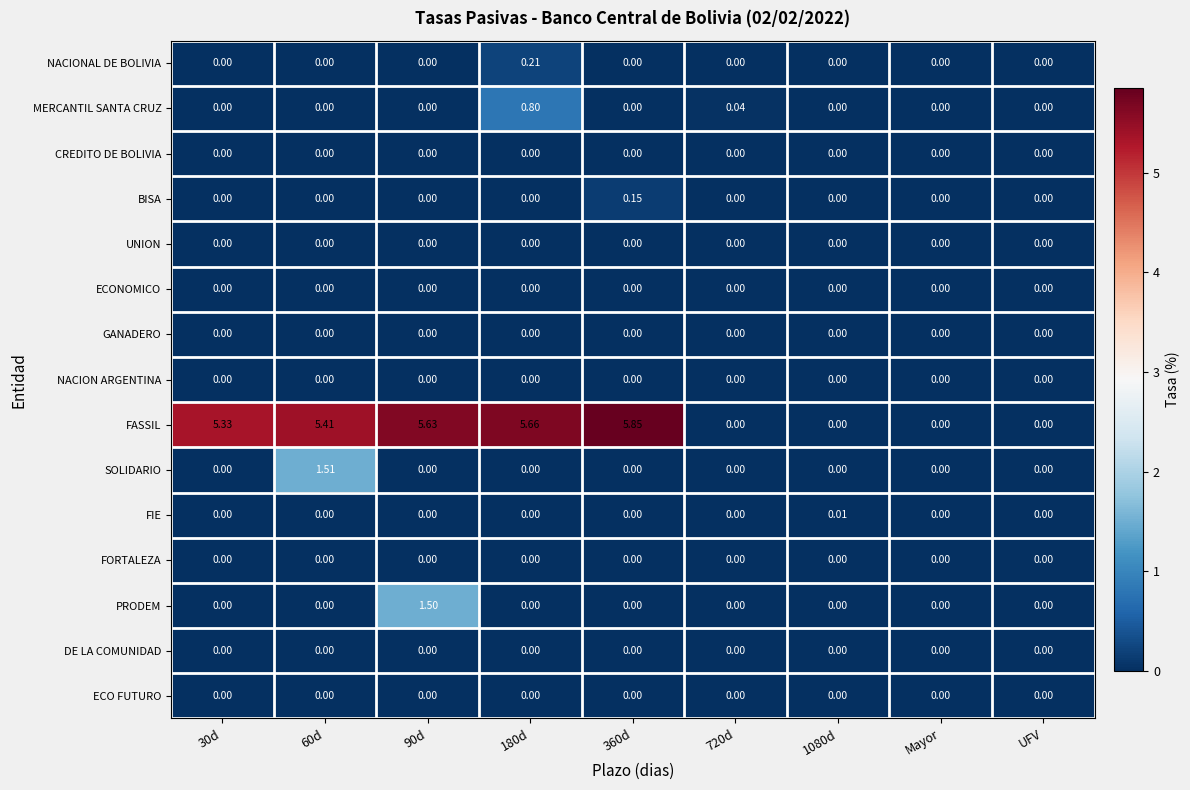

Which series has the widest spread of values?

FASSIL